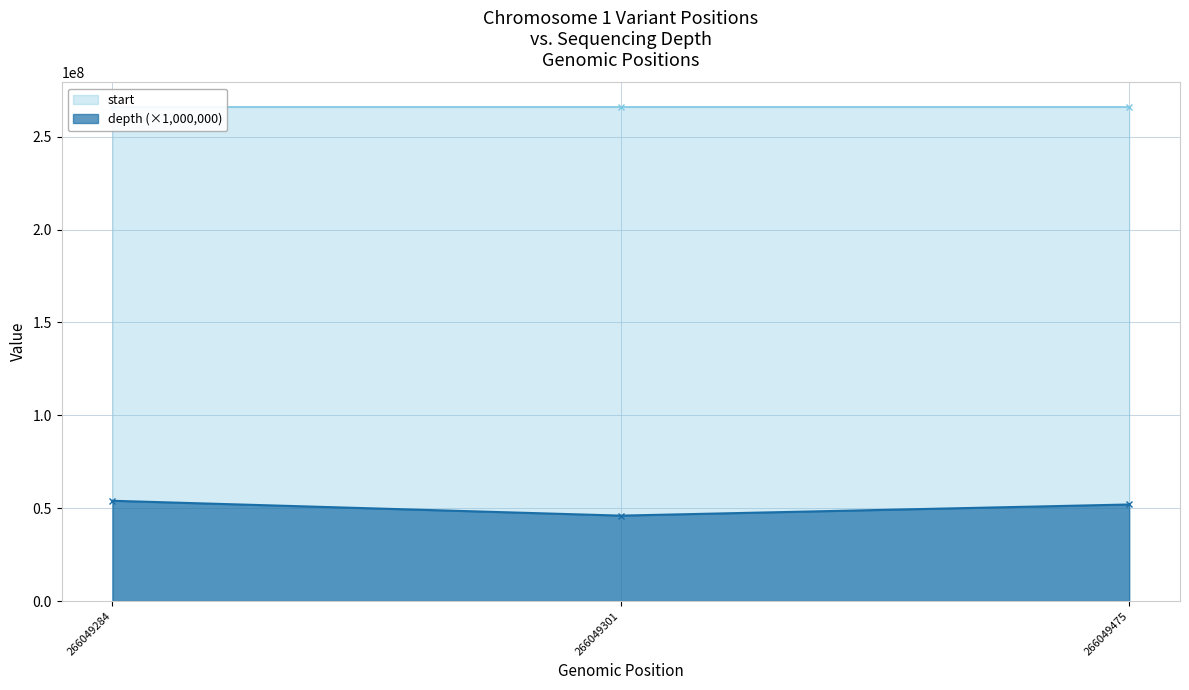

What is the value of the depth point at the 1st from the left?

54000000